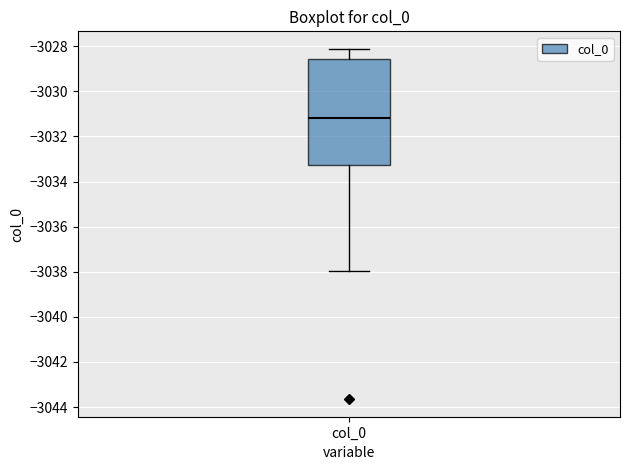

Read this box plot against the y-axis: the position of the median line, the range covered by the box, and the ends of both whiskers. The values are not printed on the chart, so give them approximately, as read against the axis.

median -3031.2, box -3033.2 to -3028.6, whiskers -3038.0 to -3028.2